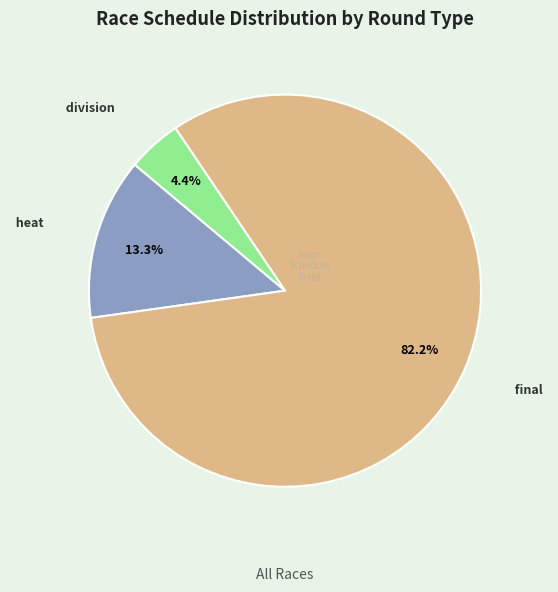

Which category has the smallest portion of the pie?

division